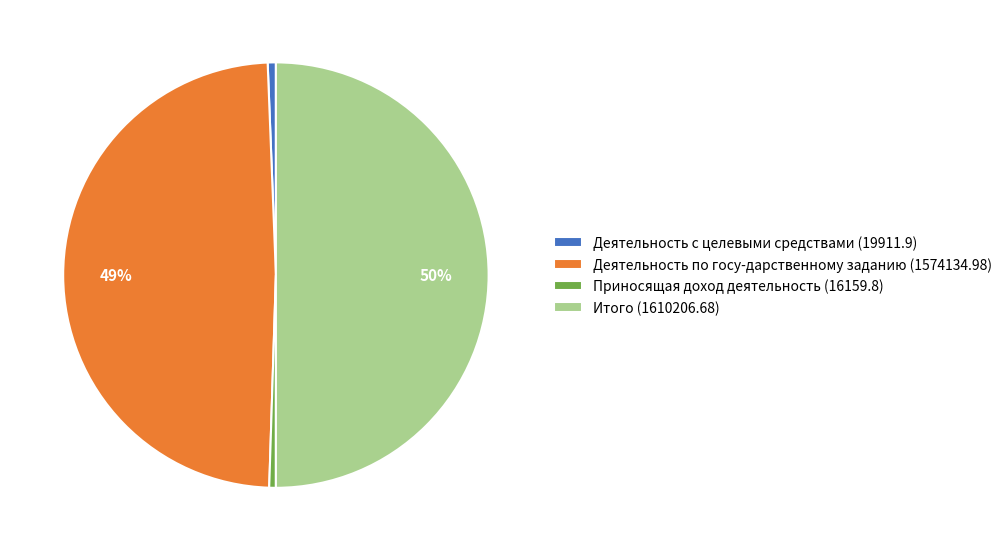

The Итого slice represents 50% of the pie. True or false?

True